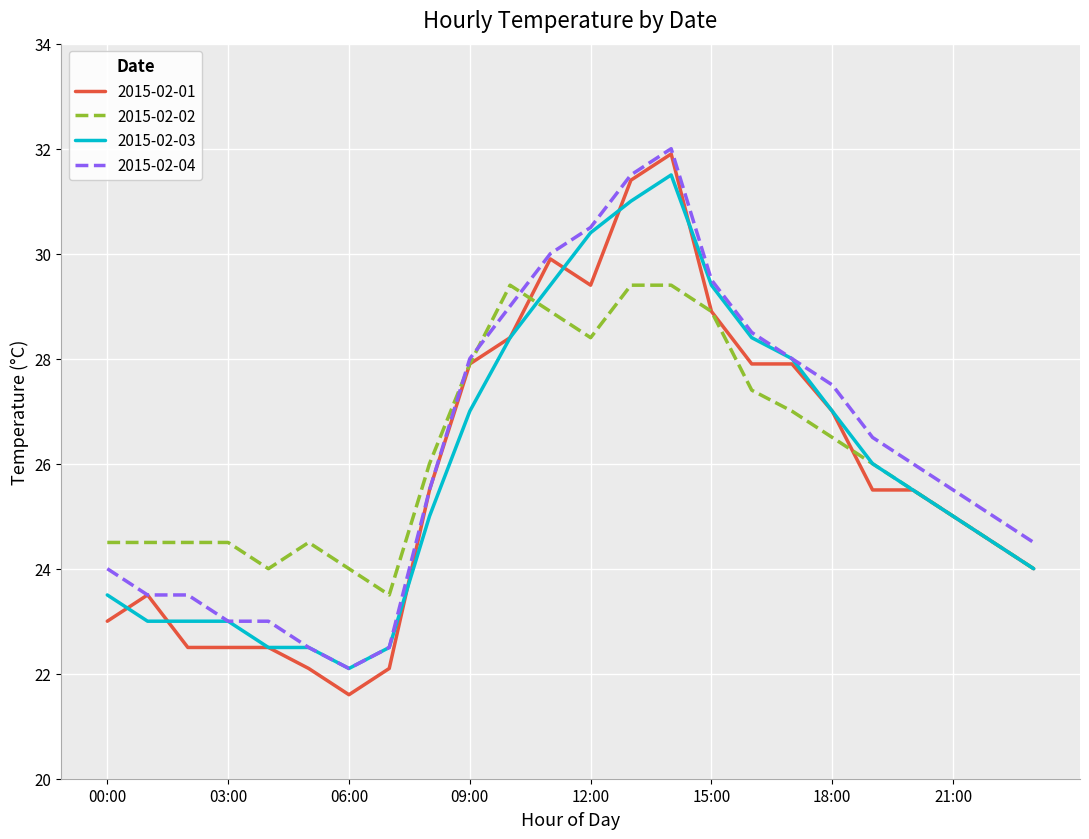

What is the maximum value for 2015-02-01?

31.9